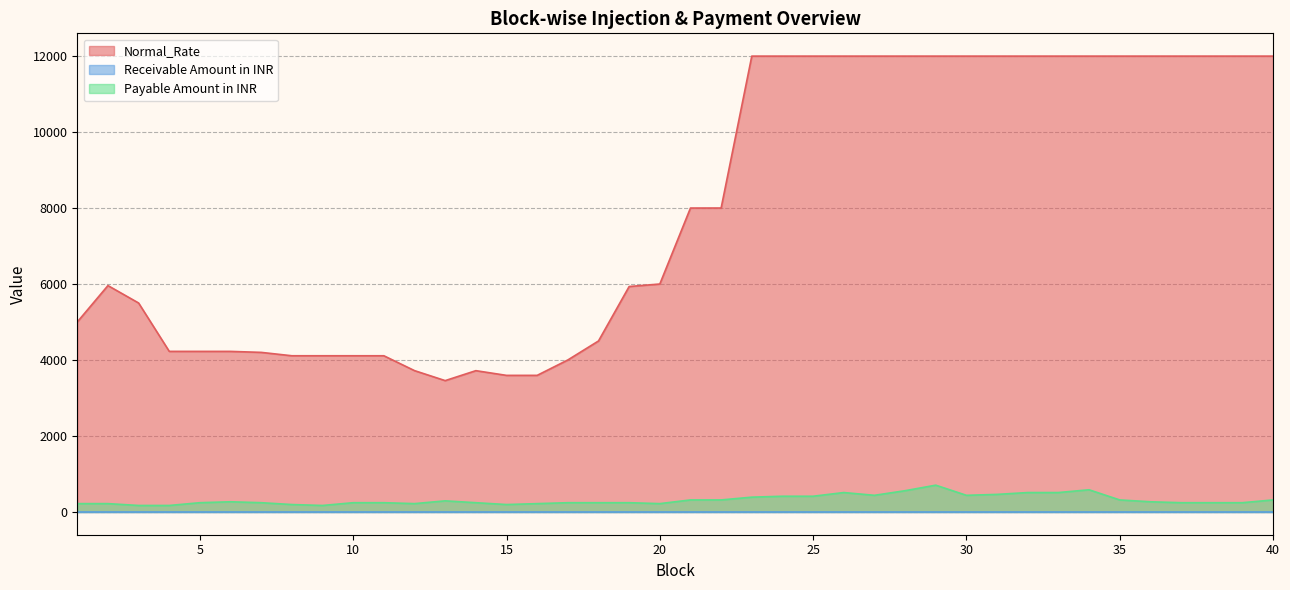

Which series has the largest total across all categories?

Normal_Rate